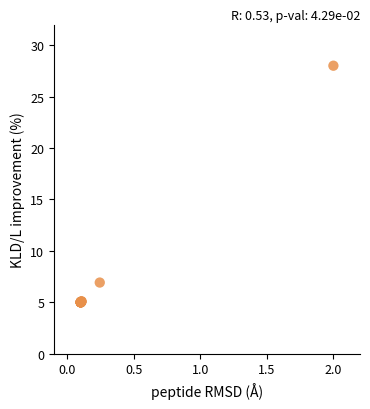

What Y value in the scatter plot is closest to 16?

6.9